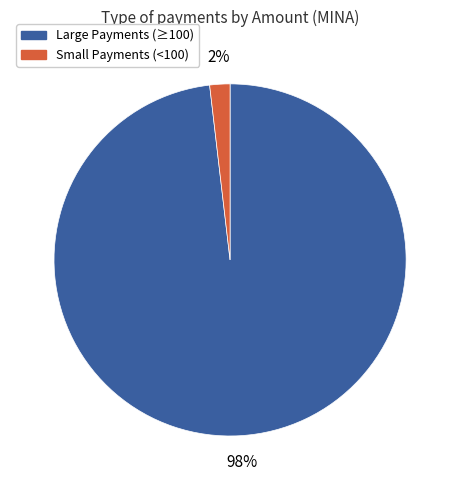

Does any single category account for the majority?

Yes